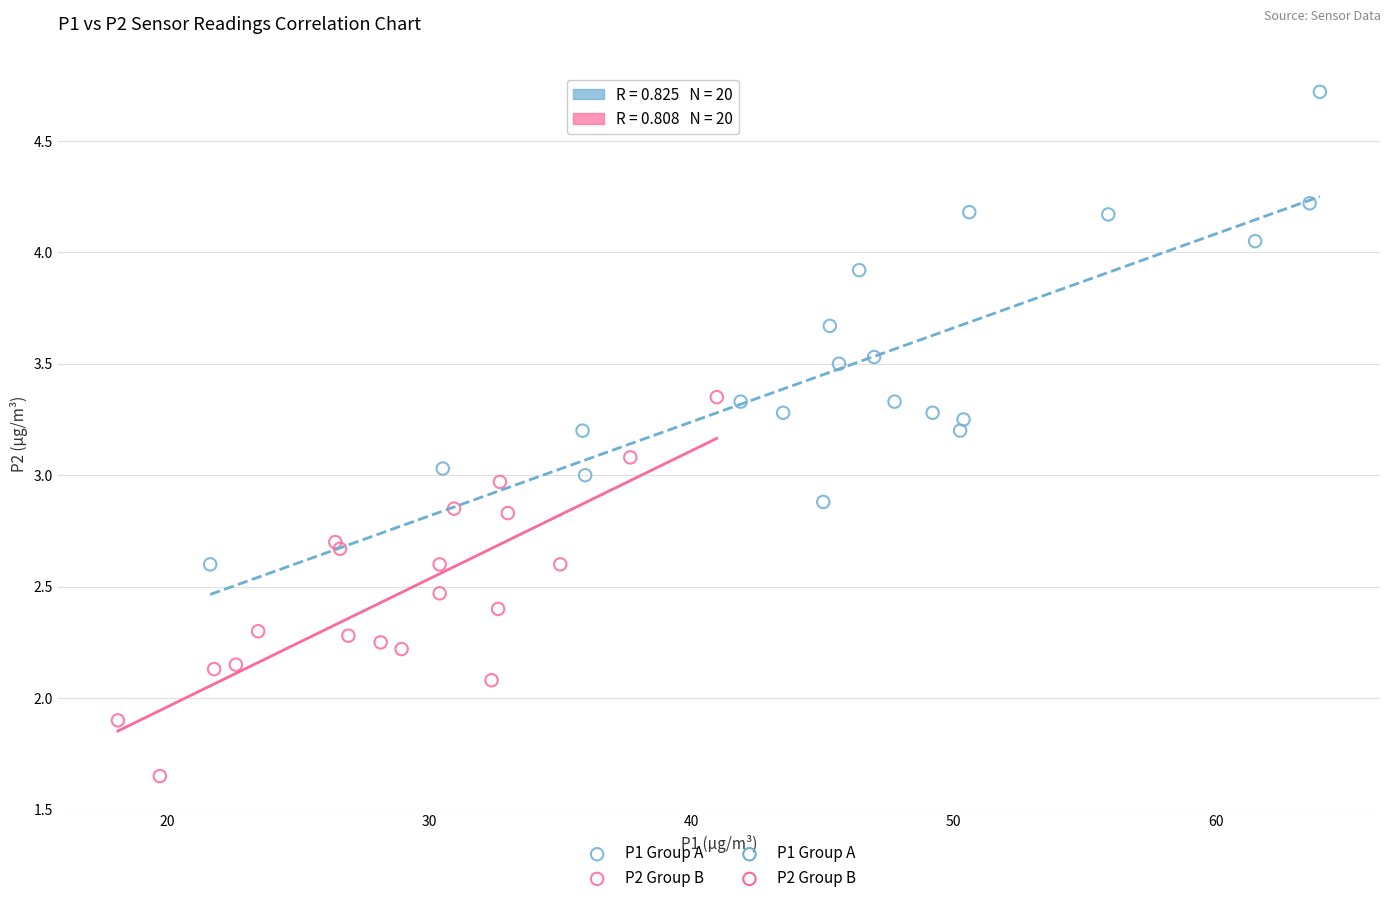

Which series contains the highest Y value?

P1 Group A